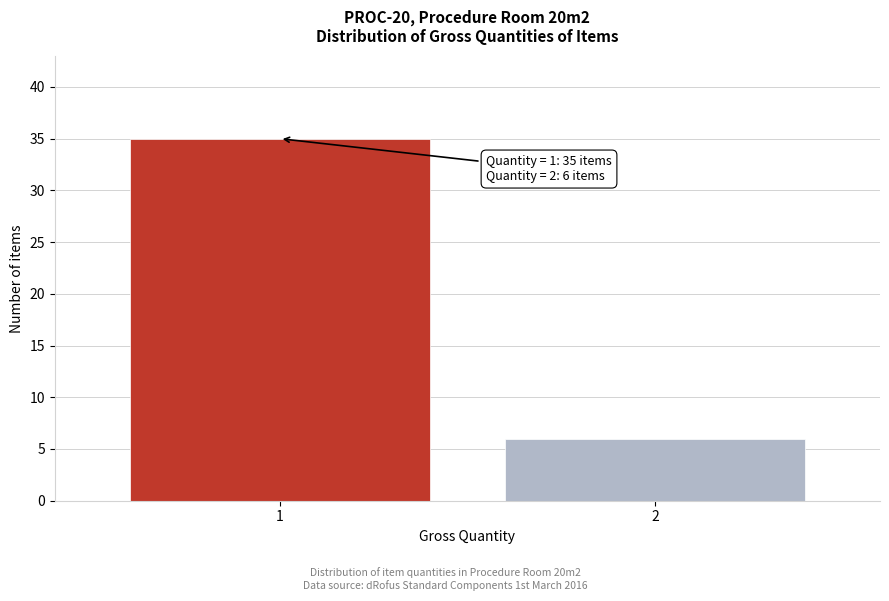

Reading right to left, what are all the values shown in this chart?

2=6	1=35